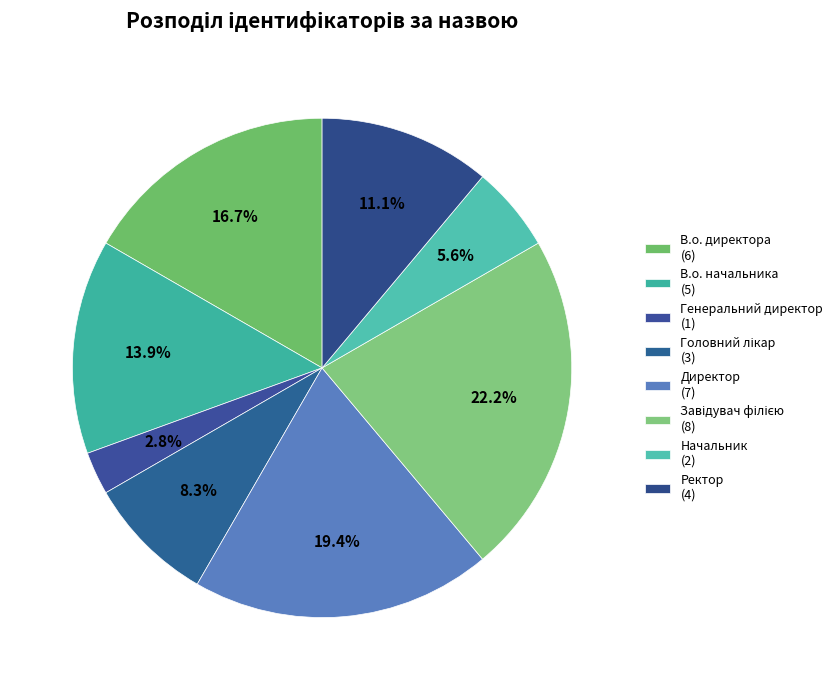

How many segments does this pie chart have?

8